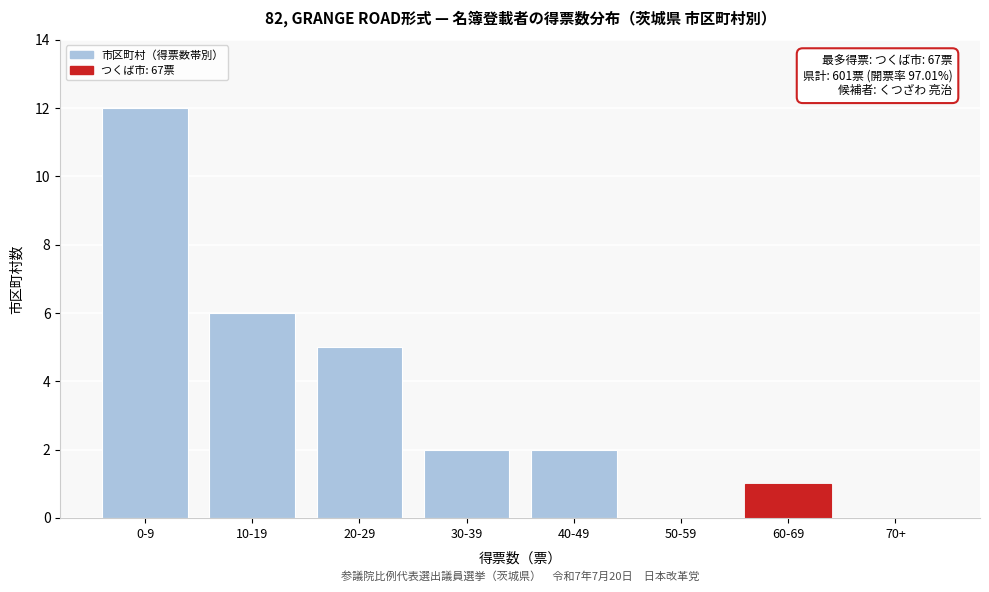

Reading right to left, what are all the values shown in this chart?

70+=0	60-69=1	50-59=0	40-49=2	30-39=2	20-29=5	10-19=6	0-9=12